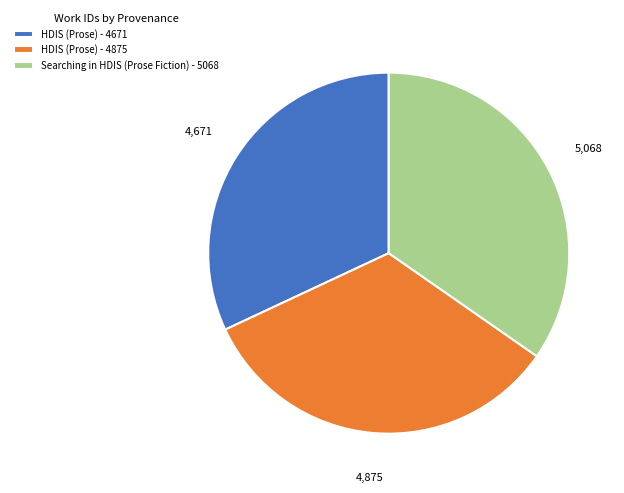

What is the ratio of the value at HDIS (Prose) - 4671 to the value at Searching in HDIS (Prose Fiction) - 5068?

0.9